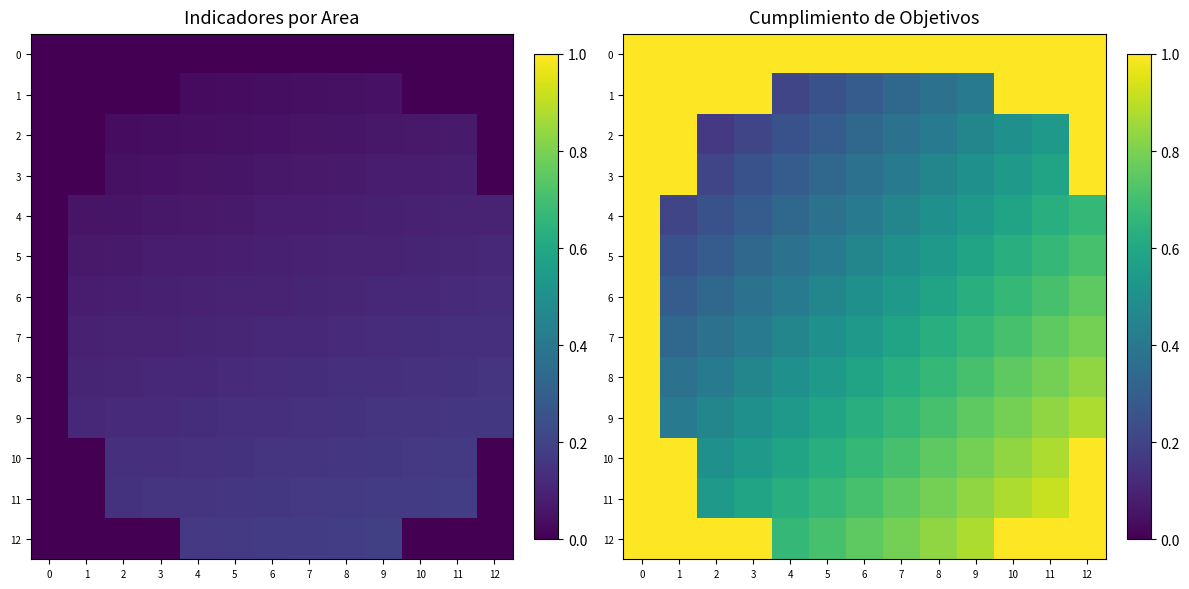

Is it true that 2 equals 0.5 at 10?

True